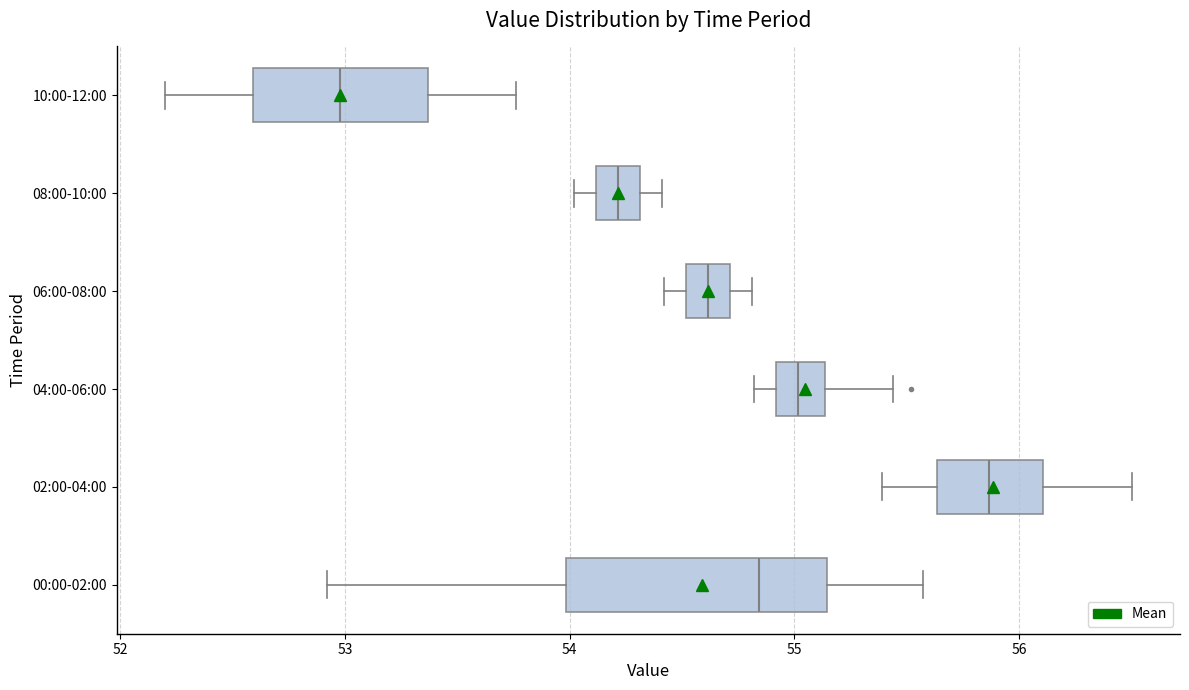

Where does the right whisker of the box for 02:00-04:00 end on the x-axis? The values are not printed on the chart, so give them approximately, as read against the axis.

56.5